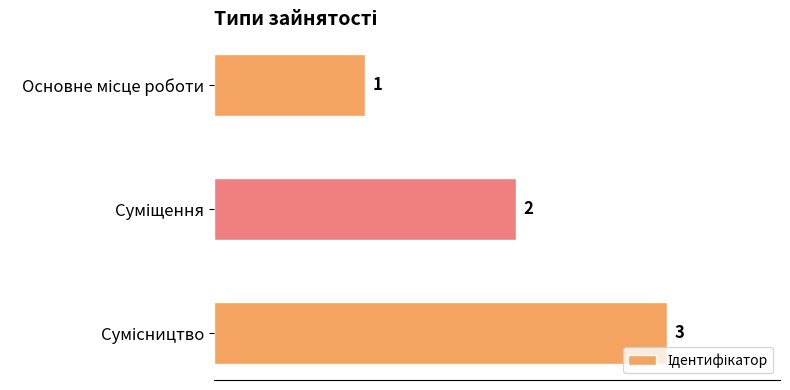

What is the sum of all values?

6